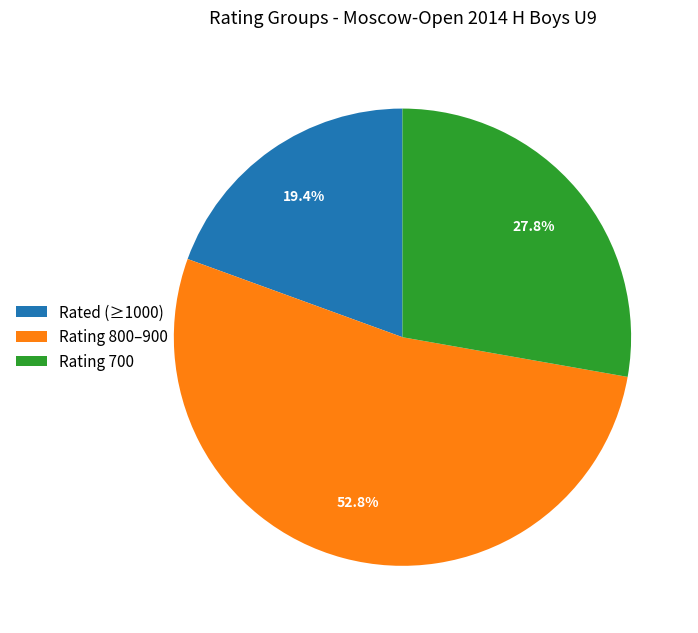

Approximately how many times larger is the value at Rating 700 compared to Rated (≥1000)?

1.4